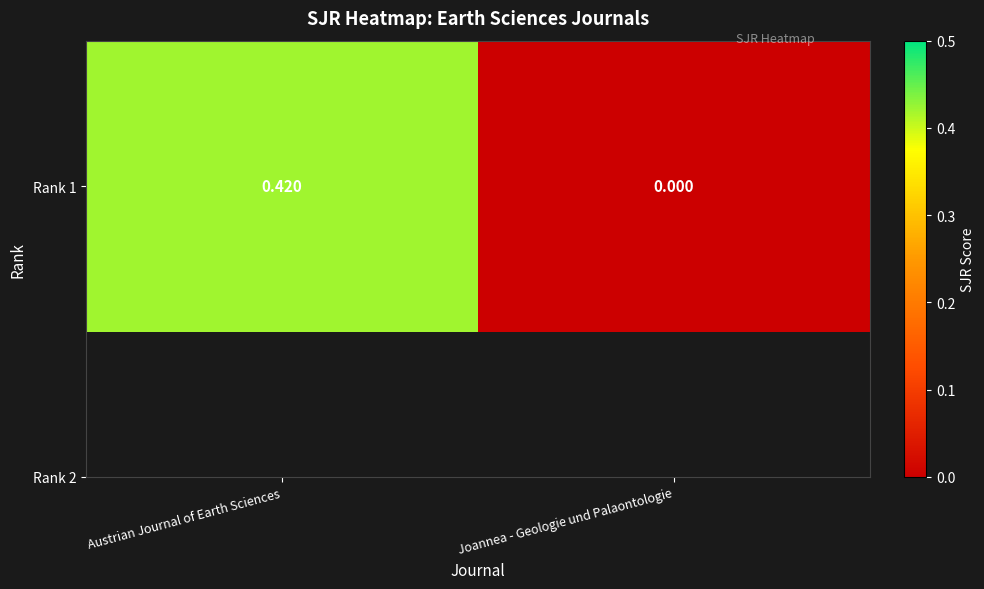

Count the values in the range 0 to 1.

2